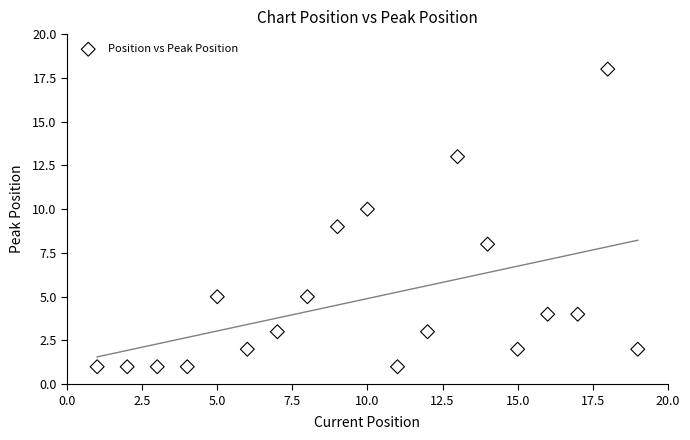

What is the range of X values (max minus min)?

18